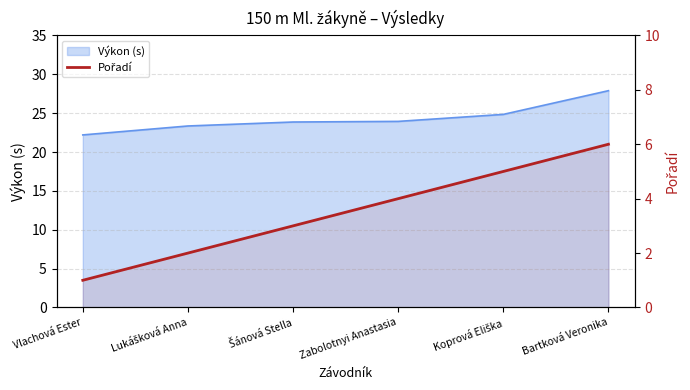

Reading left to right, extract all data points from this chart.

Vlachová Ester=1	Lukášková Anna=2	Šánová Stella=3	Zabolotnyi Anastasia=4	Koprová Eliška=5	Bartková Veronika=6